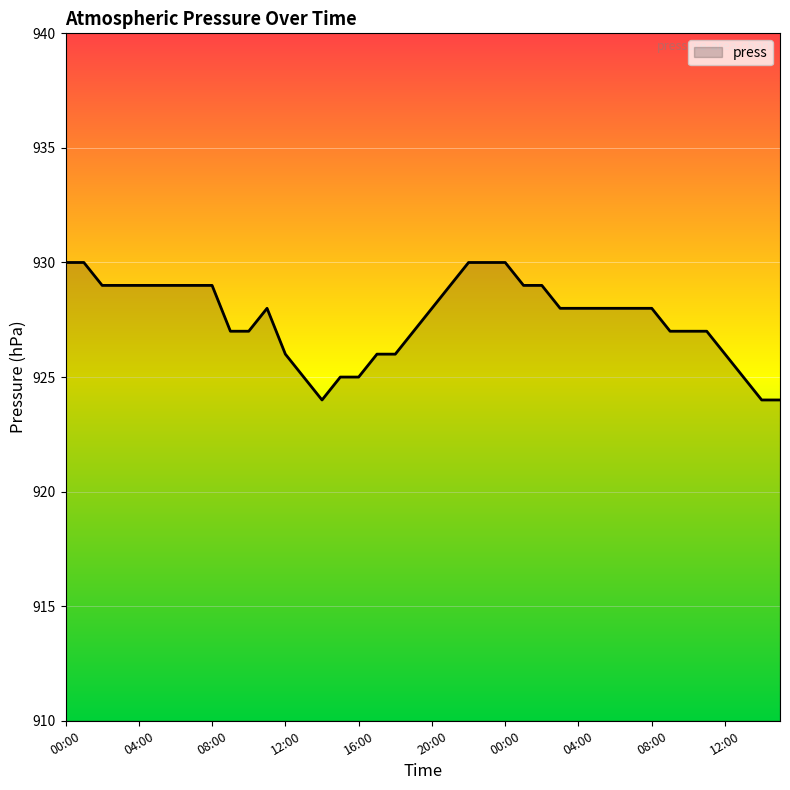

Reading left to right, transcribe all the data shown in this chart.

930	930	929	929	929	929	929	929	929	927	927	928	926	925	924	925	925	926	926	927	928	929	930	930	930	929	929	928	928	928	928	928	928	927	927	927	926	925	924	924